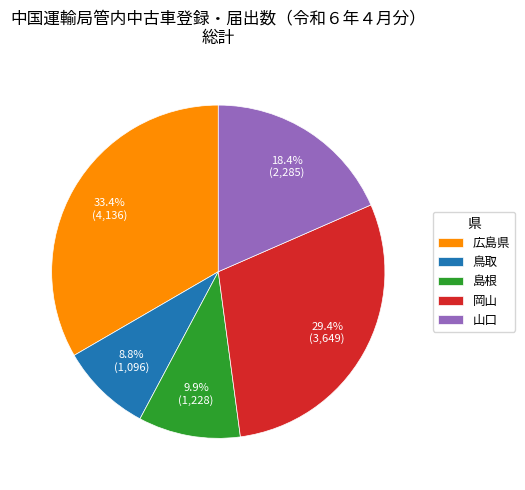

Is there a majority slice in this chart?

No